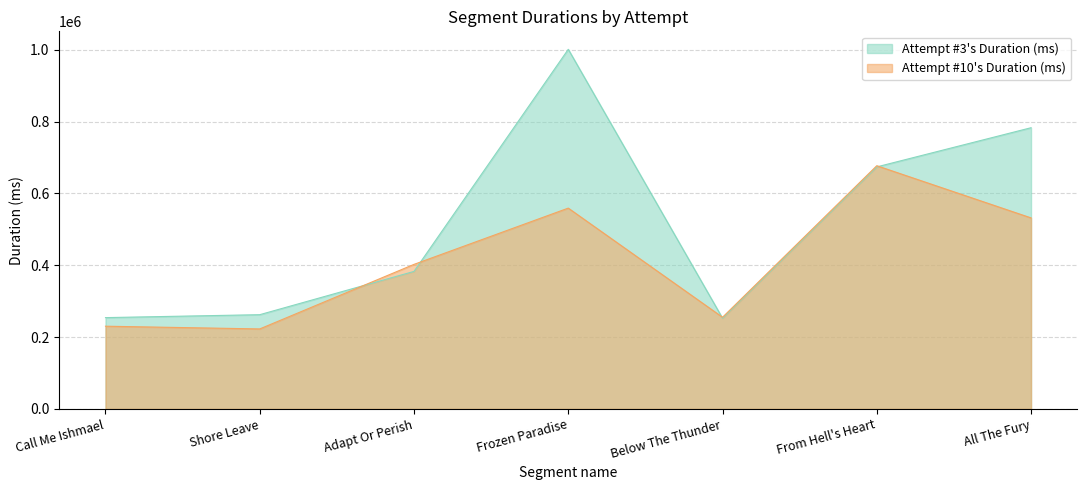

What is the label of the 6th point from the left?

From Hell's Heart